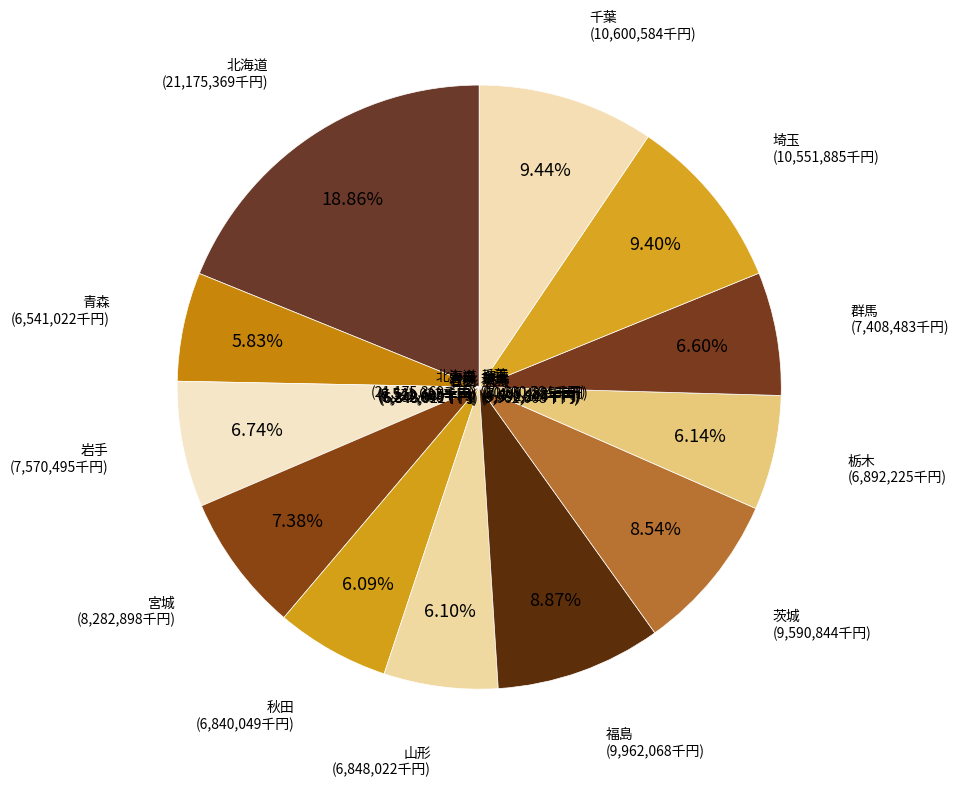

To the nearest percent, what portion does 岩手 represent?

7%